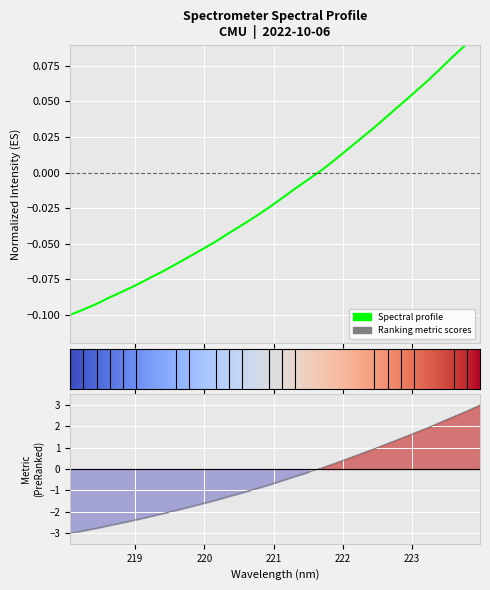

Reading left to right, what are all the values shown in this chart?

-0.1	-0.1	-0.1	-0.1	-0.1	-0.1	-0.1	-0.1	-0.1	-0.1	-0.1	-0.0	-0.0	-0.0	-0.0	-0.0	-0.0	-0.0	-0.0	0.0	0.0	0.0	0.0	0.0	0.0	0.0	0.1	0.1	0.1	0.1	0.1	0.1